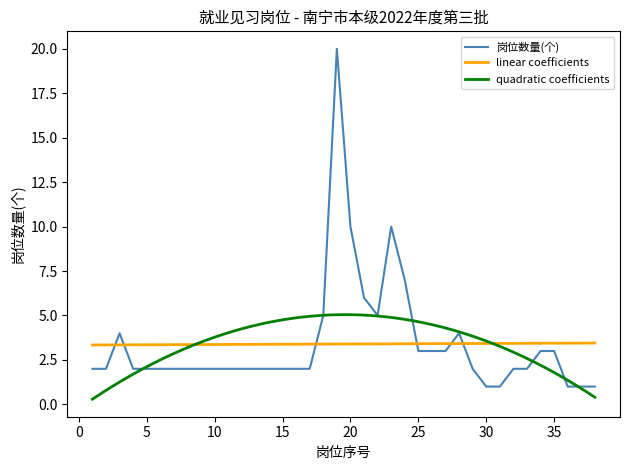

Reading left to right, extract all data points from this chart.

2	2	4	2	2	2	2	2	2	2	2	2	2	2	2	2	2	5	20	10	6	5	10	7	3	3	3	4	2	1	1	2	2	3	3	1	1	1